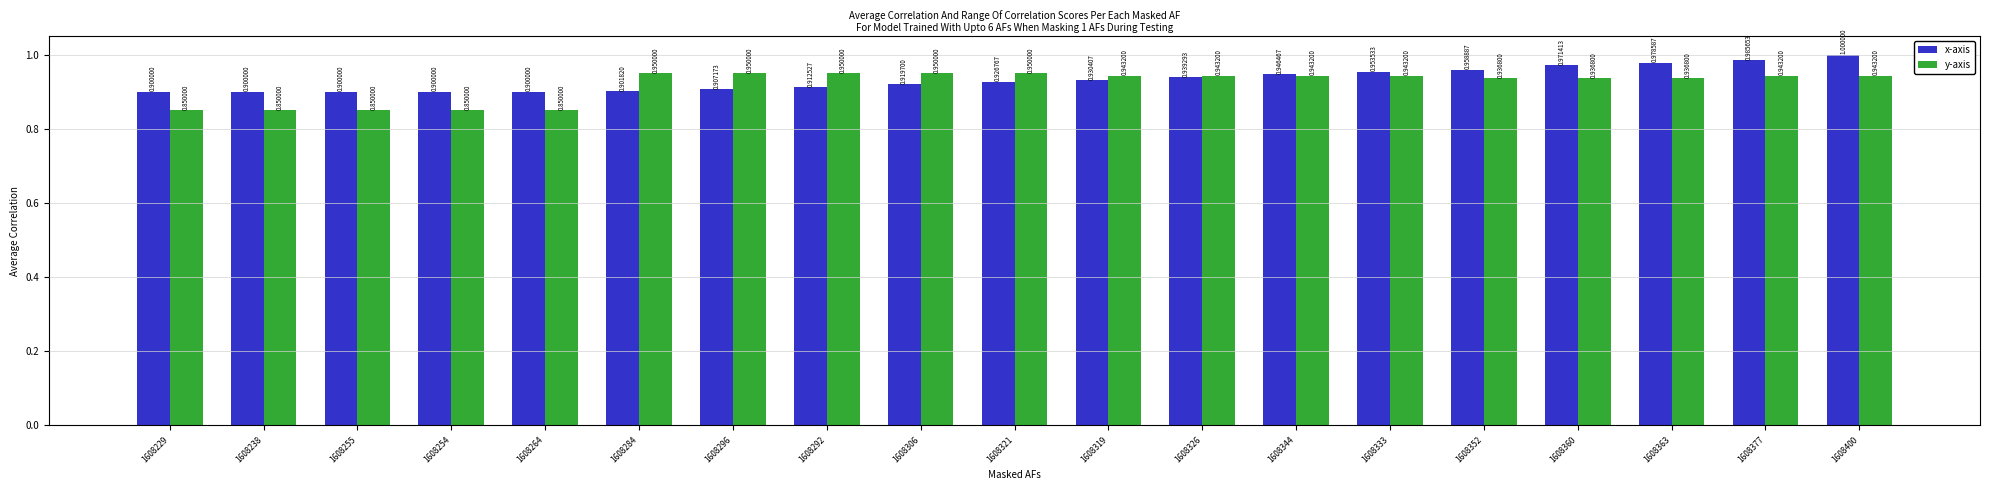

Is it true that x-axis equals 1.0 at 1608400?

True